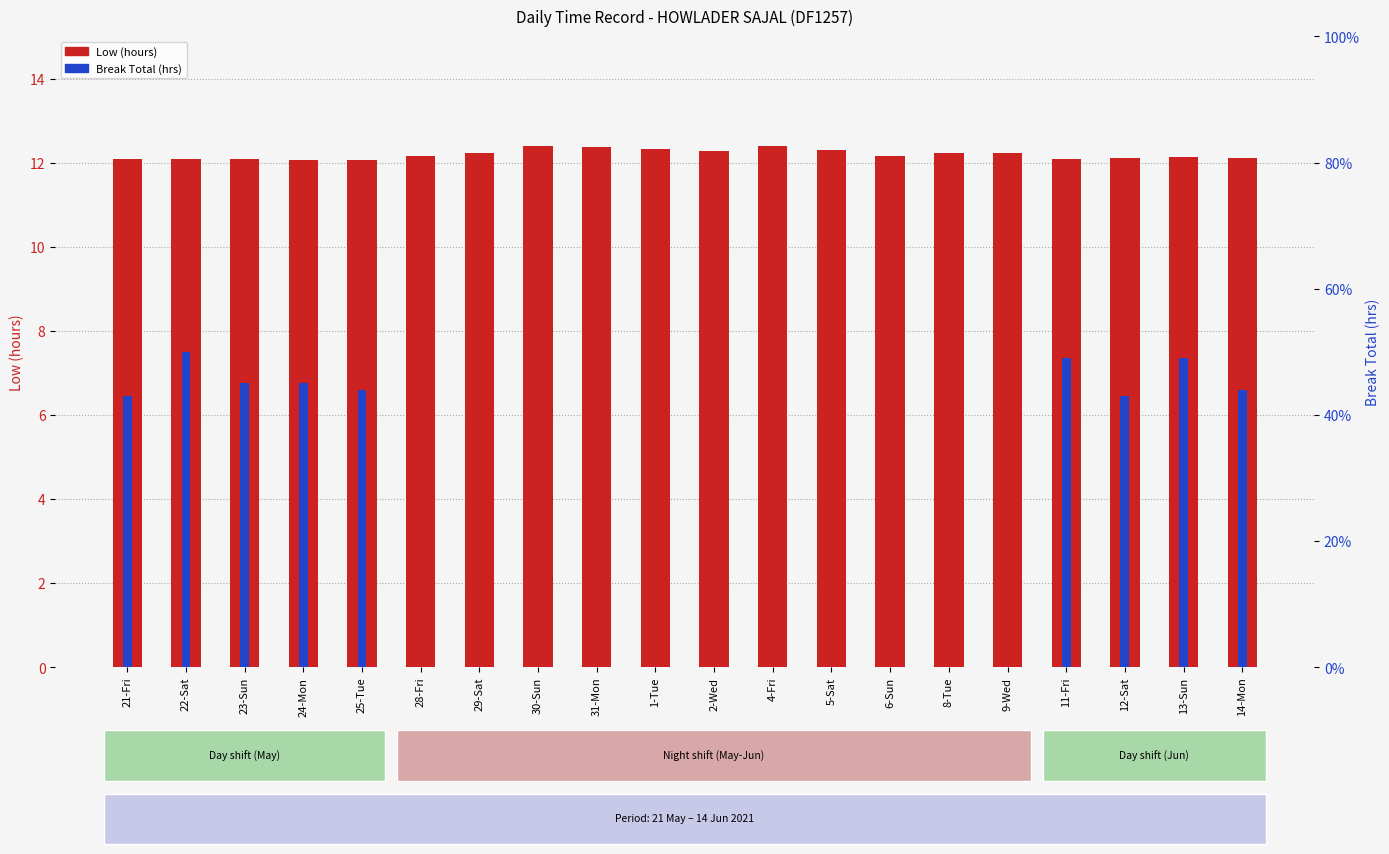

Which label corresponds to the smallest value in the chart?

28-Fri